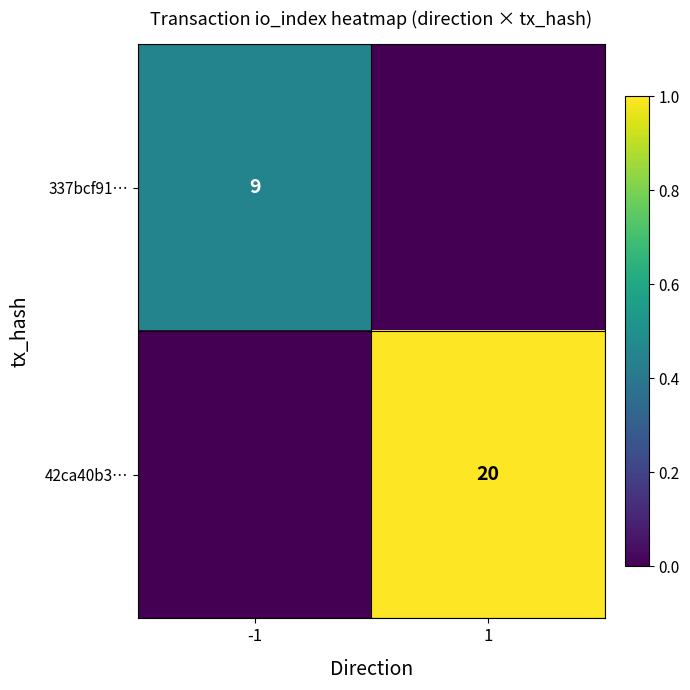

Between 1 and -1, which is larger?

-1